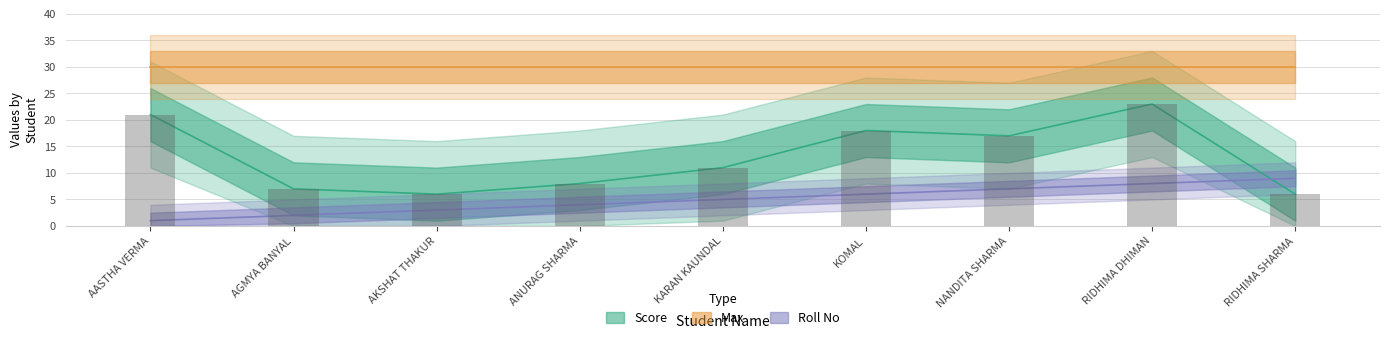

Is the value of Score at AASTHA VERMA greater than the value of Roll No at RIDHIMA SHARMA?

Yes